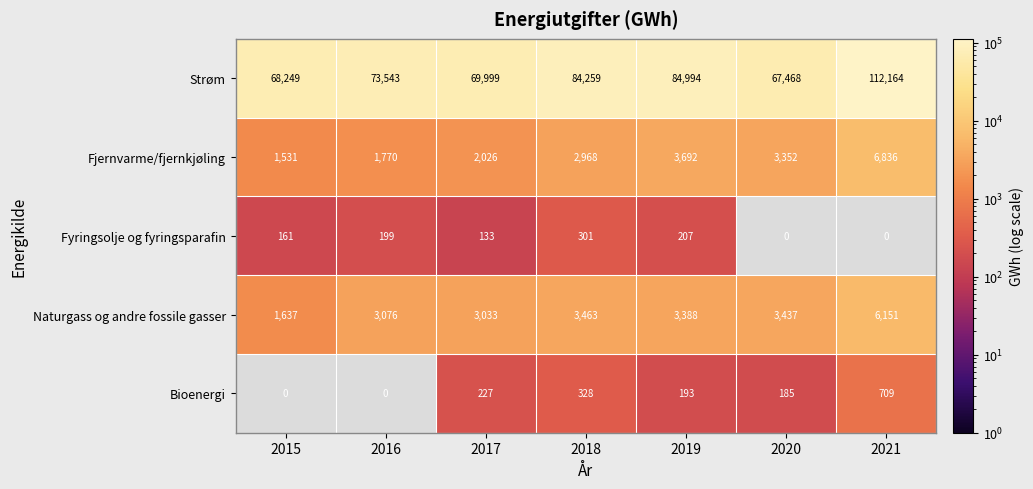

Which category has the highest value across all series?

2021